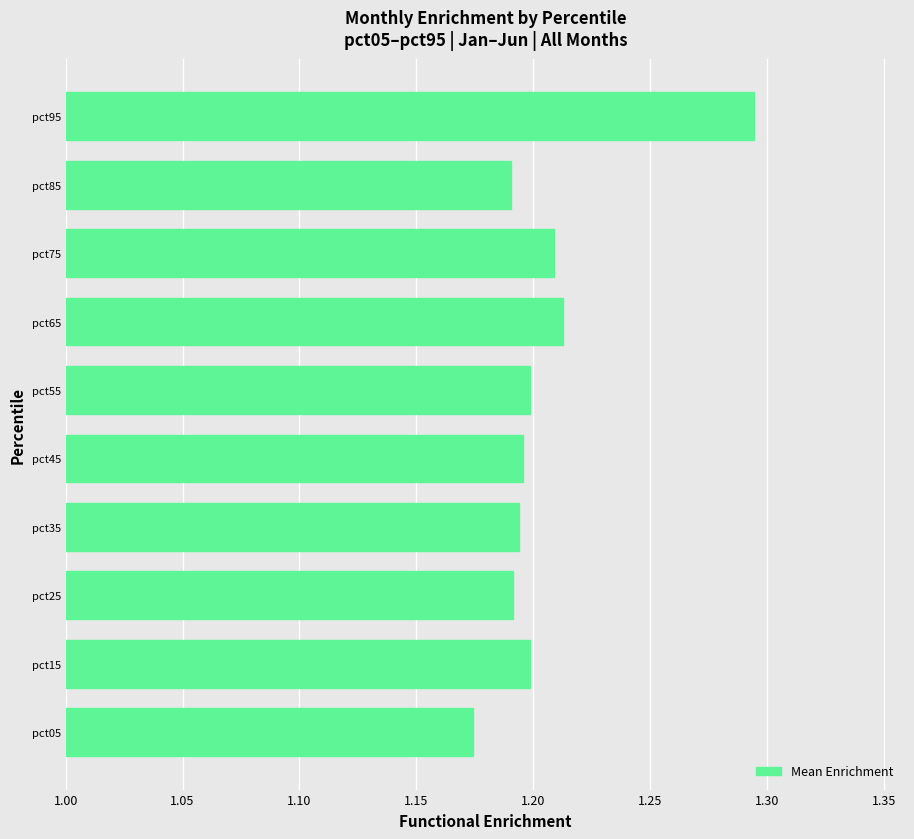

What is the ratio of the value at pct55 to the value at pct75?

1.0